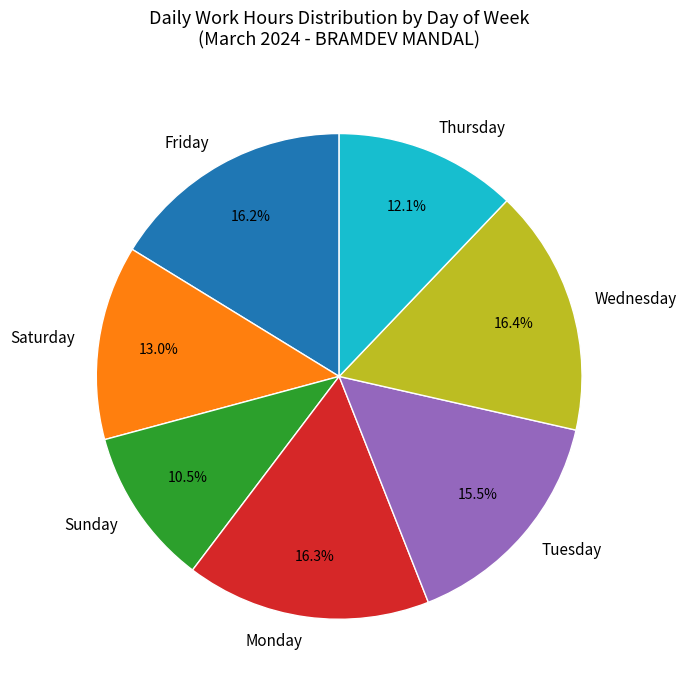

Between Friday and Saturday, which is larger?

Friday